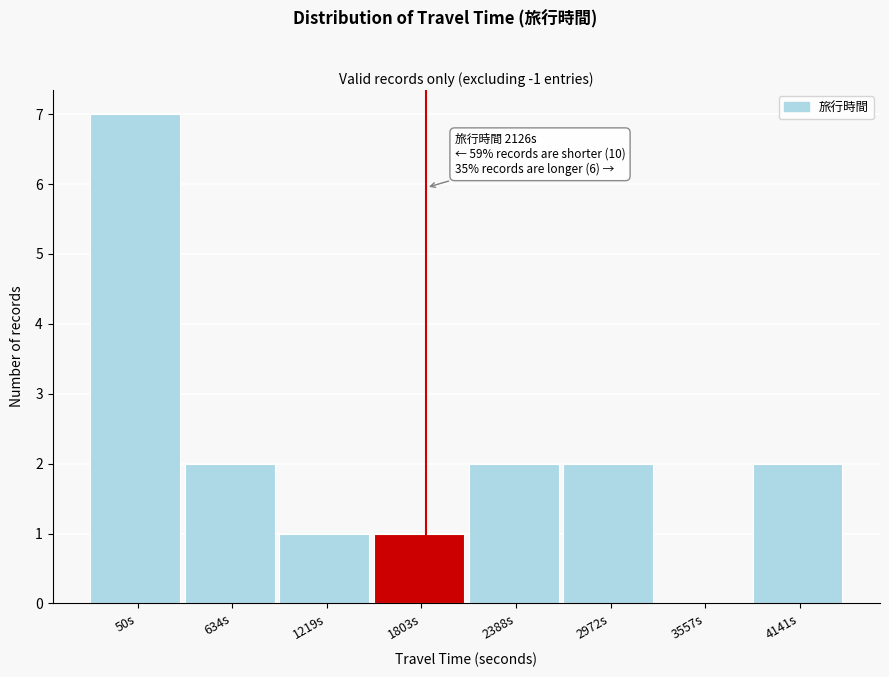

Reading left to right, extract all data points from this chart.

50s=7	634s=2	1219s=1	1803s=1	2388s=2	2972s=2	3557s=0	4141s=2